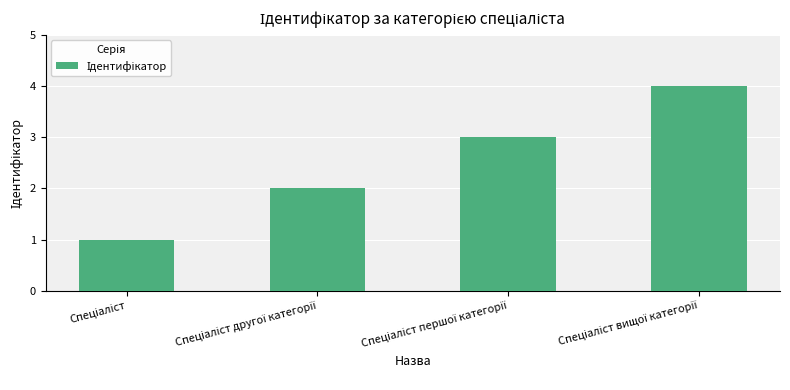

What is the maximum value shown in the chart?

4